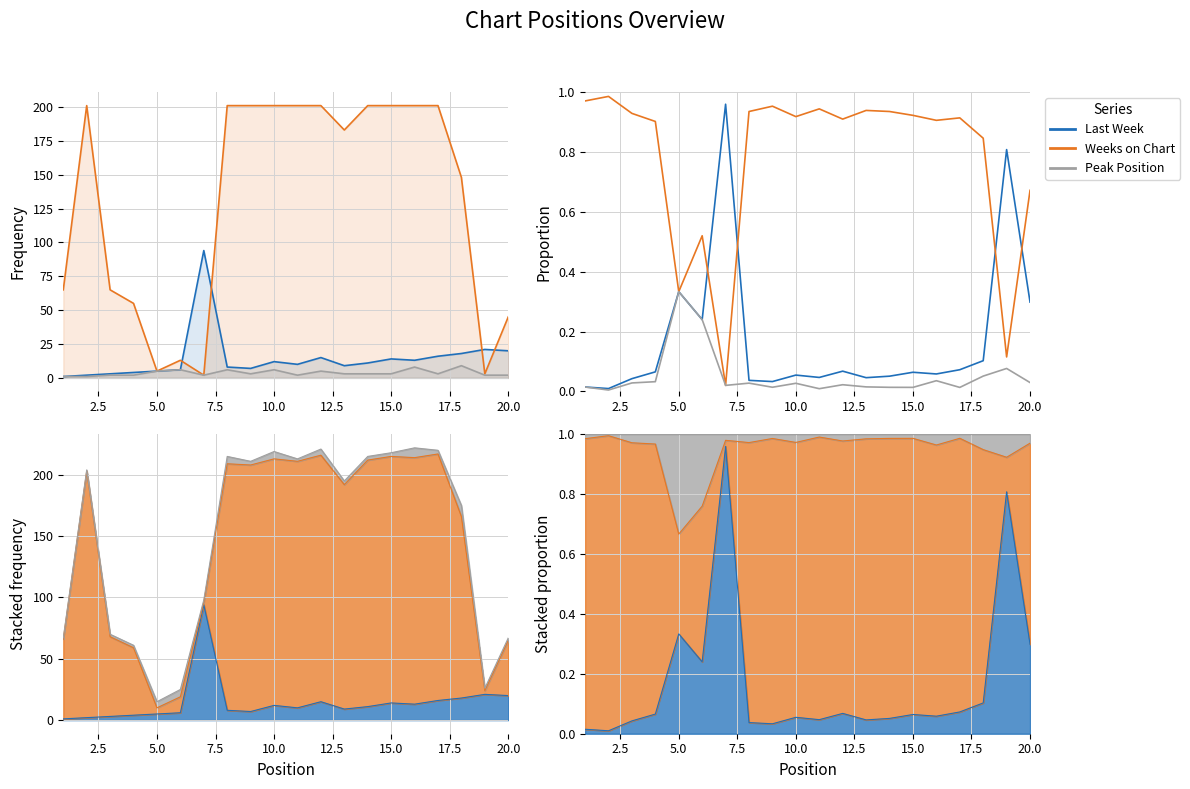

How many lines are shown in the chart?

3